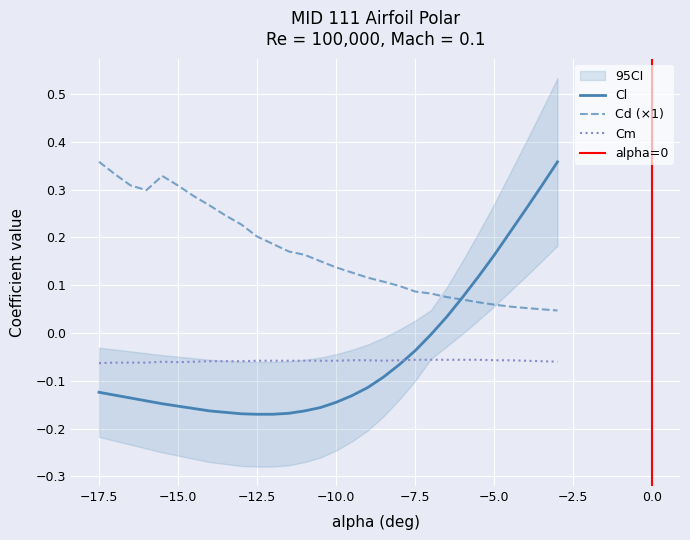

True or false: Cm and Cd cross at least once.

False